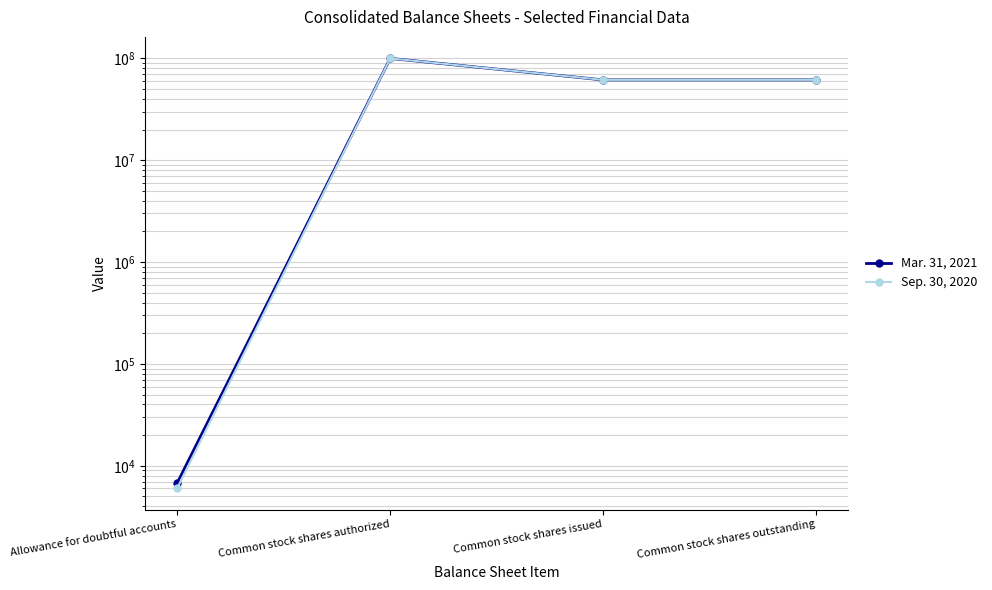

Between Common stock shares authorized and Common stock shares issued, which series saw the biggest shift?

Mar. 31, 2021